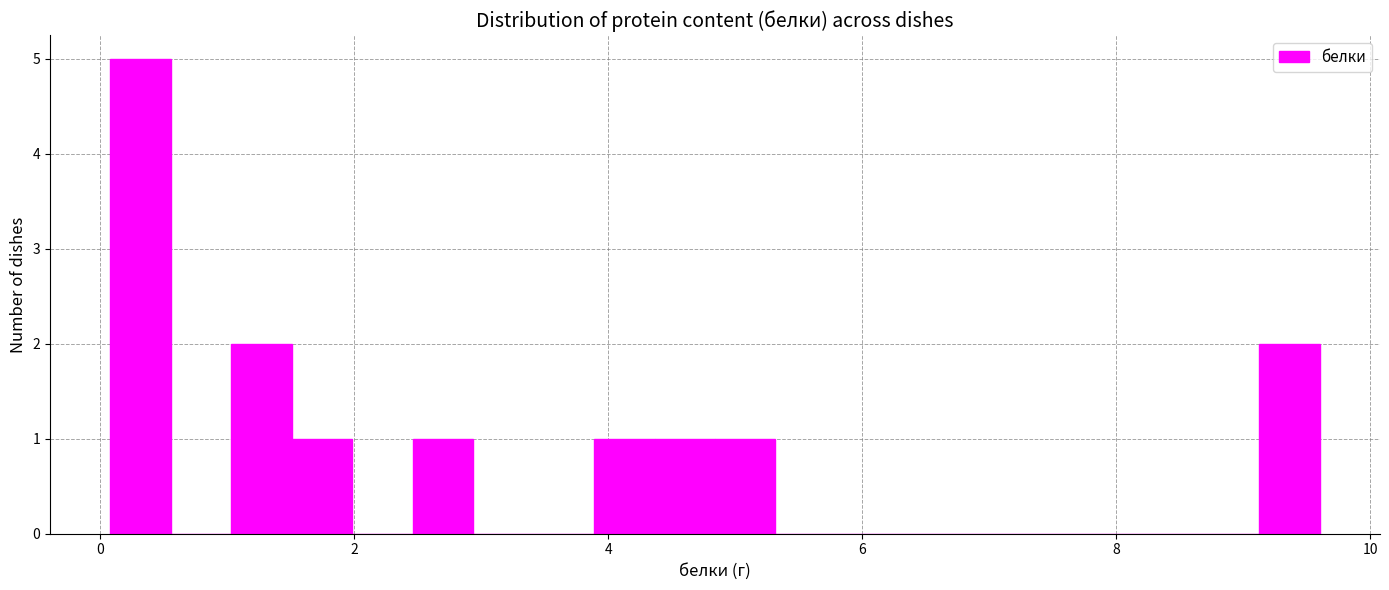

Read against the x-axis, roughly where is the centre of the tallest bar?

0.4